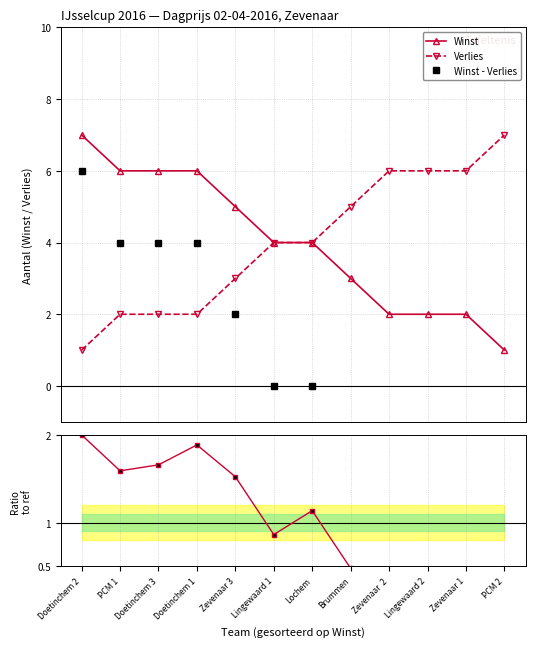

What is the value of the Verlies point at the 7th from the left?

4